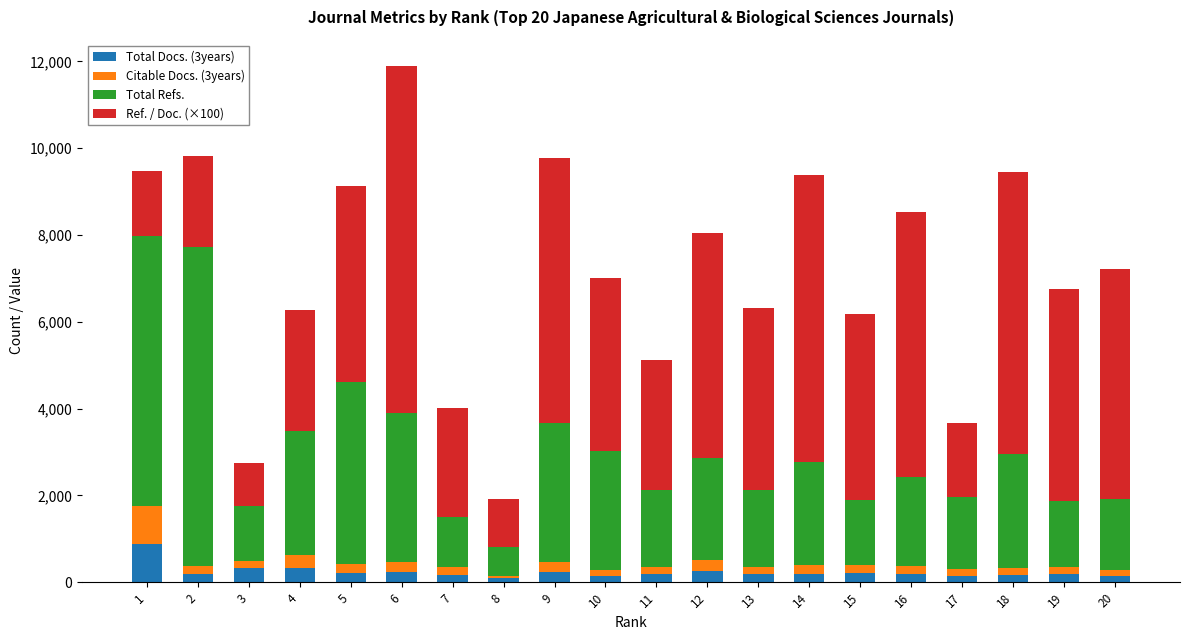

At which category is the sum across all series the highest?

6